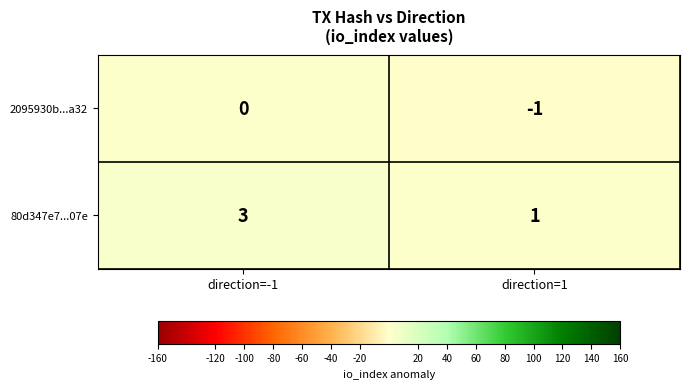

Which series changed the most between direction=-1 and direction=1?

80d347e7...07e